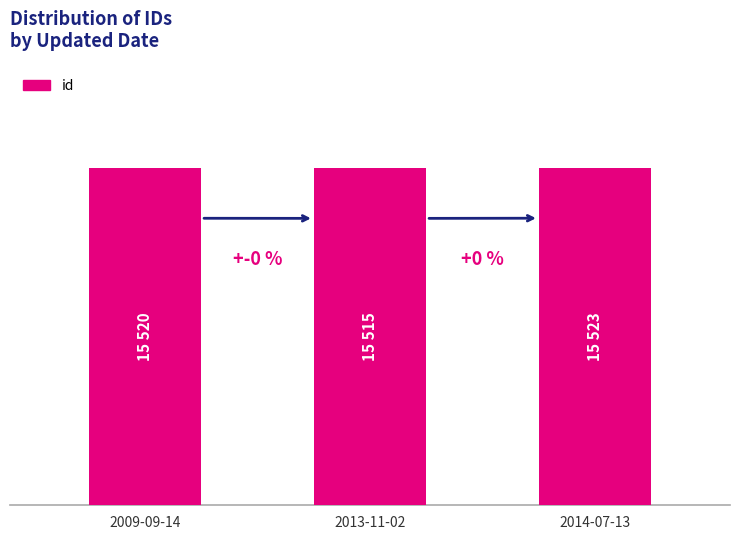

Rank the categories by value from highest to lowest.

2014-07-13, 2009-09-14, 2013-11-02